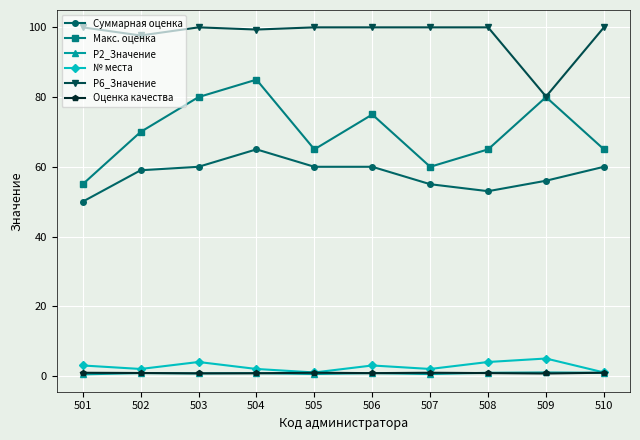

True or false: P2_Значение has more than 1 points higher than both neighbors.

True